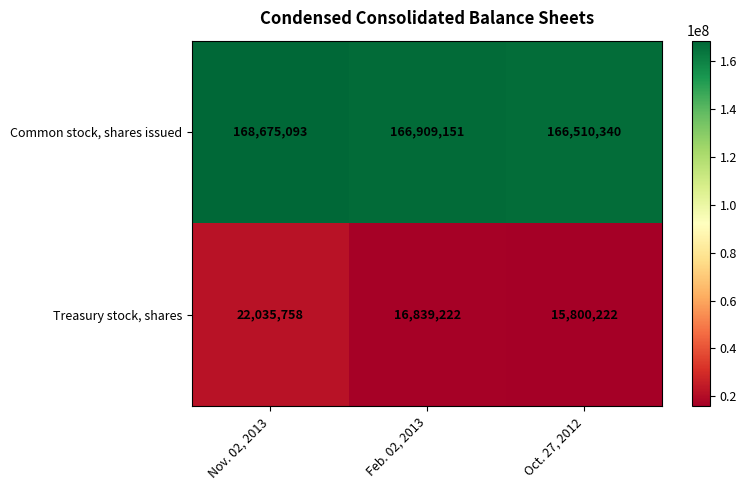

Rank the series at Feb. 02, 2013 from lowest to highest value.

Treasury stock, shares, Common stock, shares issued